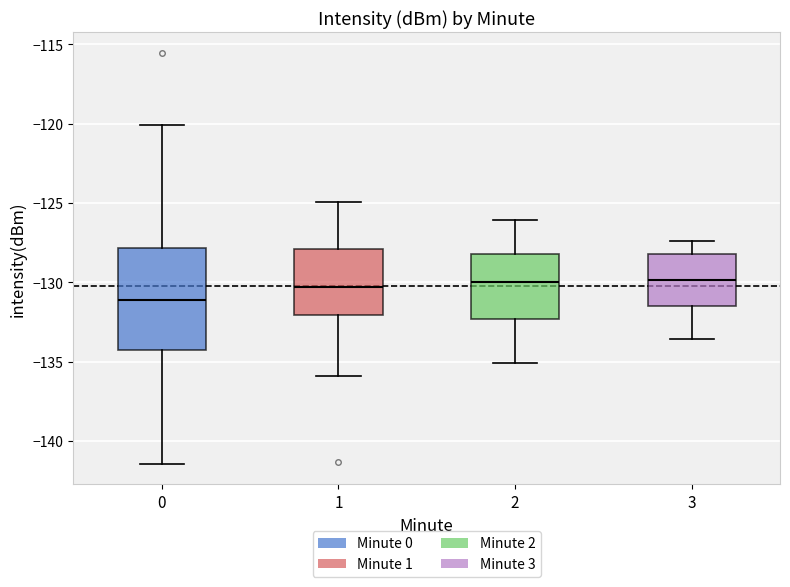

Reading left to right, read every box against the y-axis: the position of its median line, the range the box covers, and the ends of its whiskers. The values are not printed on the chart, so give them approximately, as read against the axis.

0: median -131.0, box -134.5 to -128.0, whiskers -141.5 to -120.0
1: median -130.5, box -132.0 to -128.0, whiskers -136.0 to -125.0
2: median -130.0, box -132.5 to -128.0, whiskers -135.0 to -126.0
3: median -130.0, box -131.5 to -128.0, whiskers -133.5 to -127.5